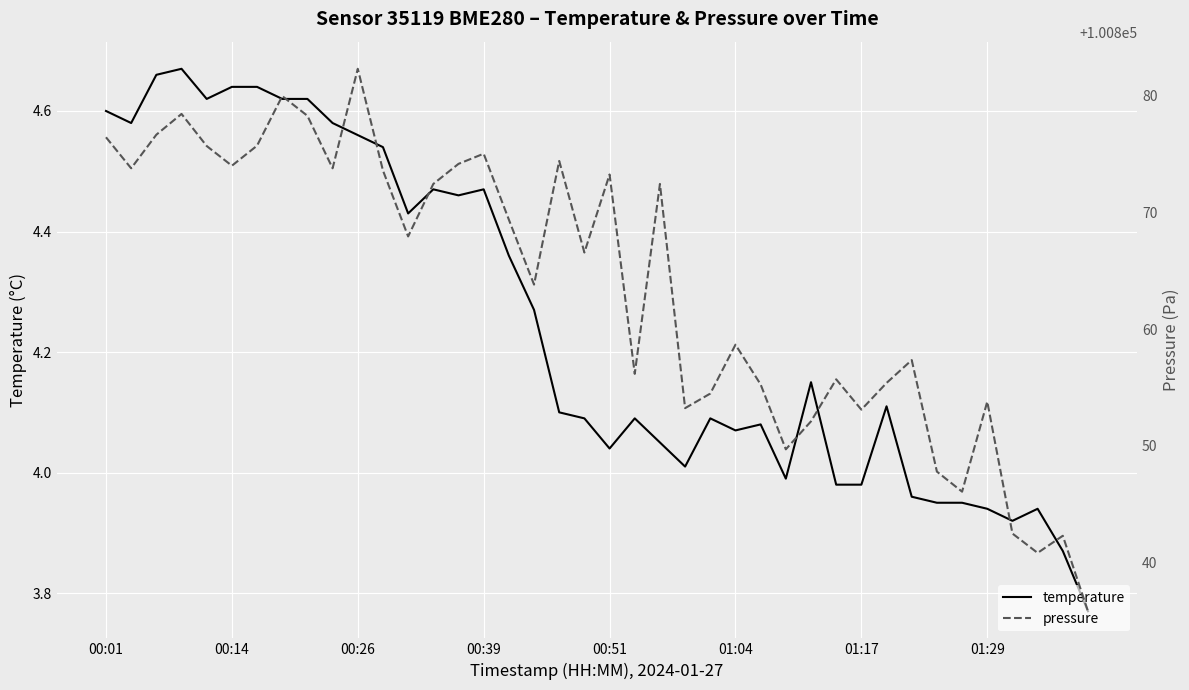

True or false: pressure and temperature cross at least once.

False